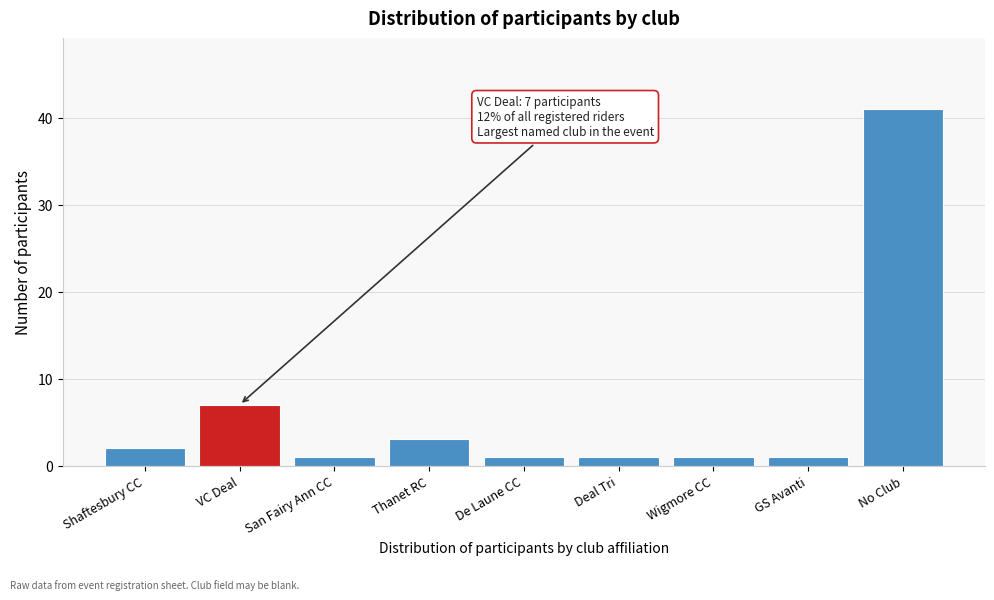

Reading right to left, extract all data points from this chart.

41	1	1	1	1	3	1	7	2